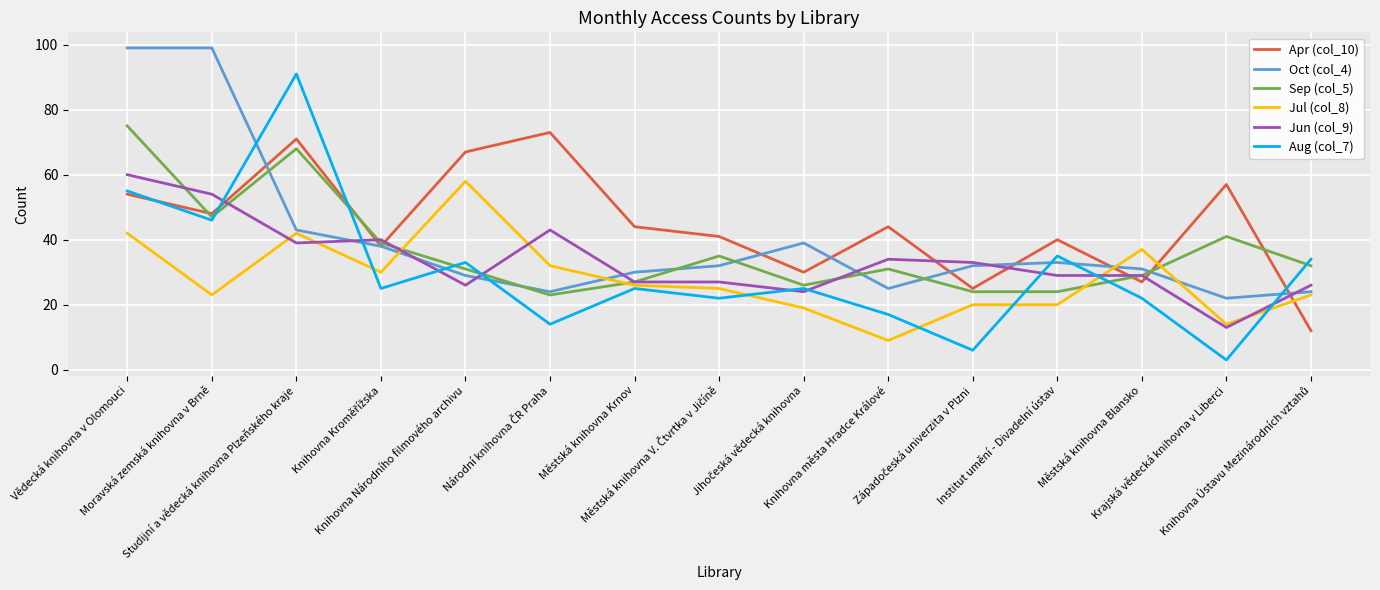

At which category does Apr (col_10) reach its first local valley?

Moravská zemská knihovna v Brně